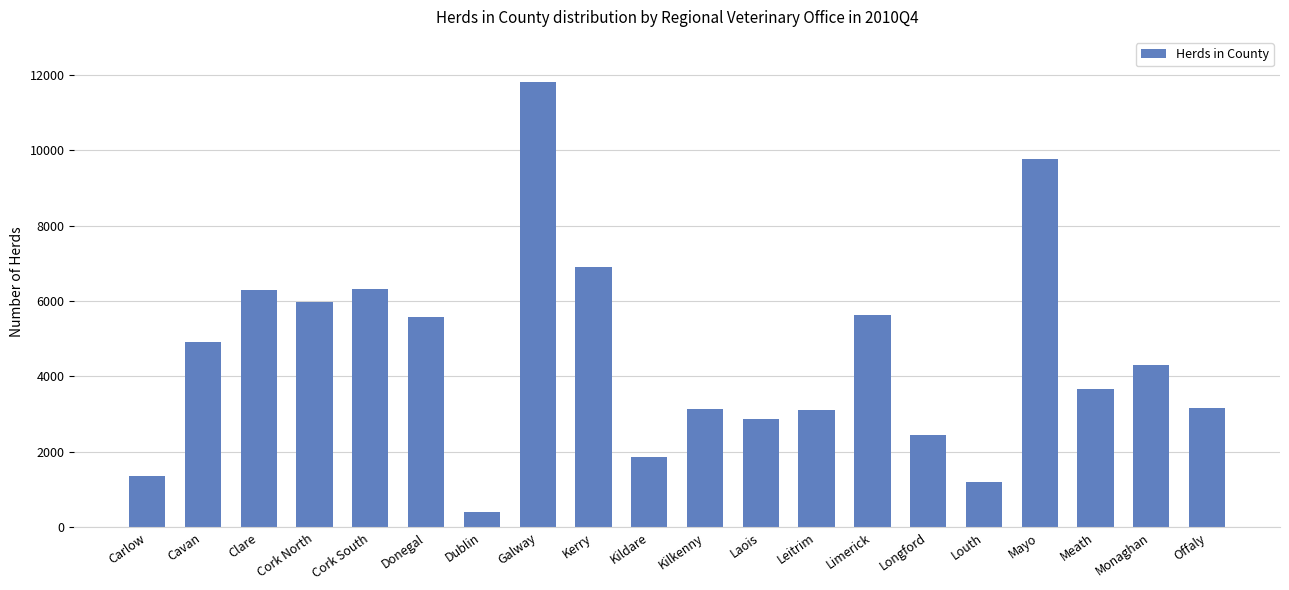

What is the maximum value shown in the chart?

11796